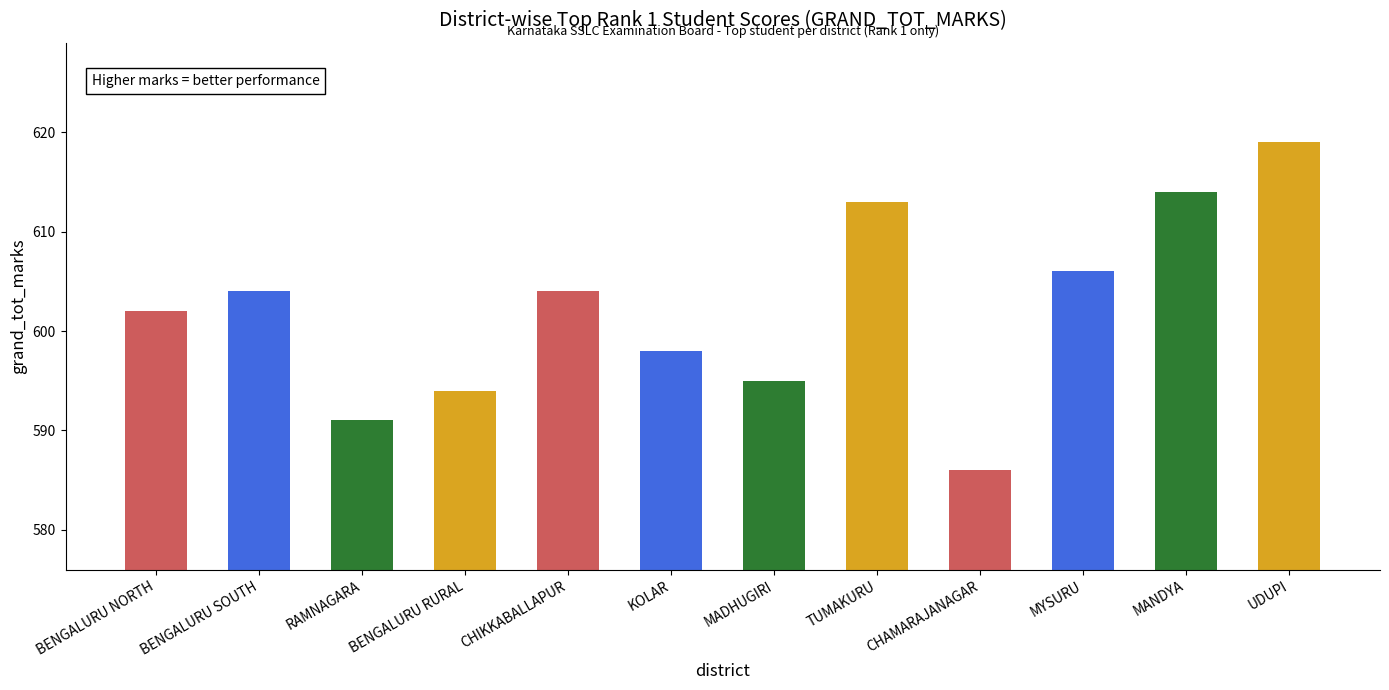

The value at MYSURU is 606. True or false?

True